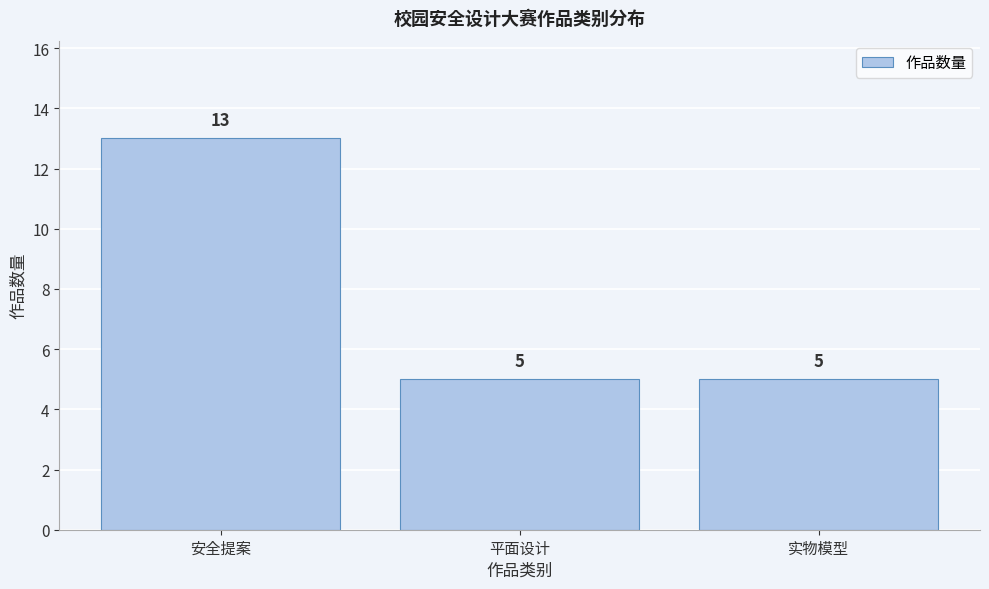

Reading left to right, list all the values displayed in this chart.

13	5	5